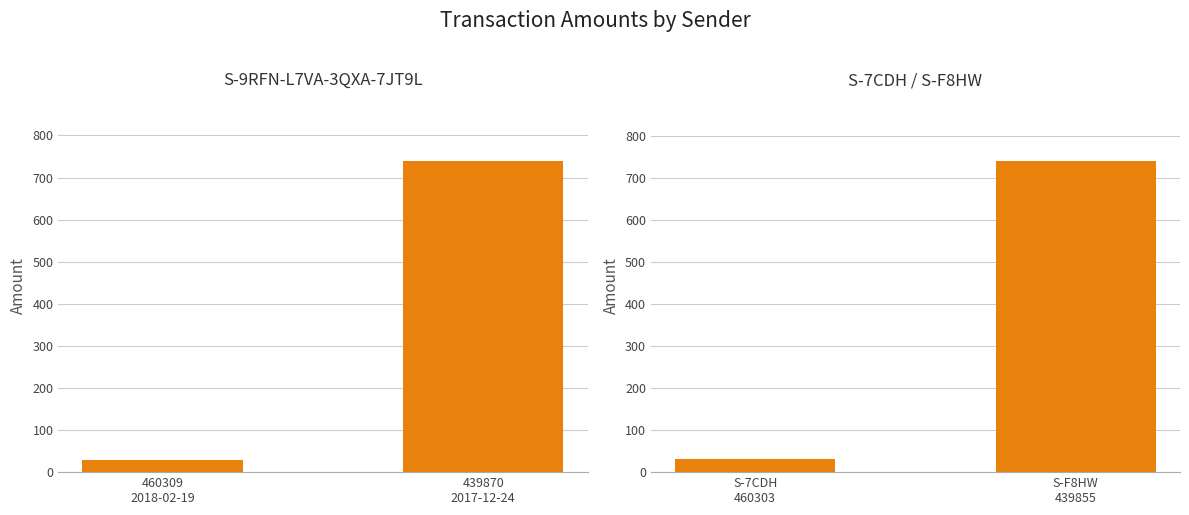

What is the sum of all S-7CDH / S-F8HW values?

771.0